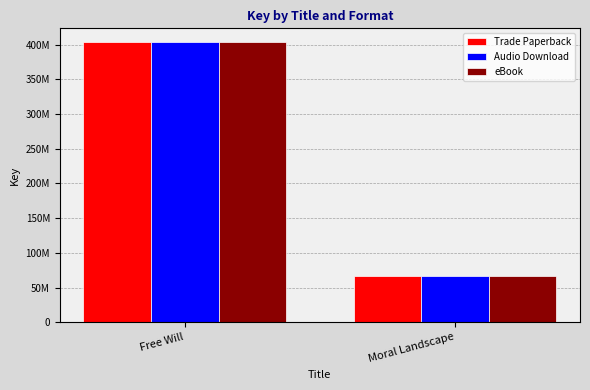

Are the bars grouped side by side (vs. stacked)?

Yes